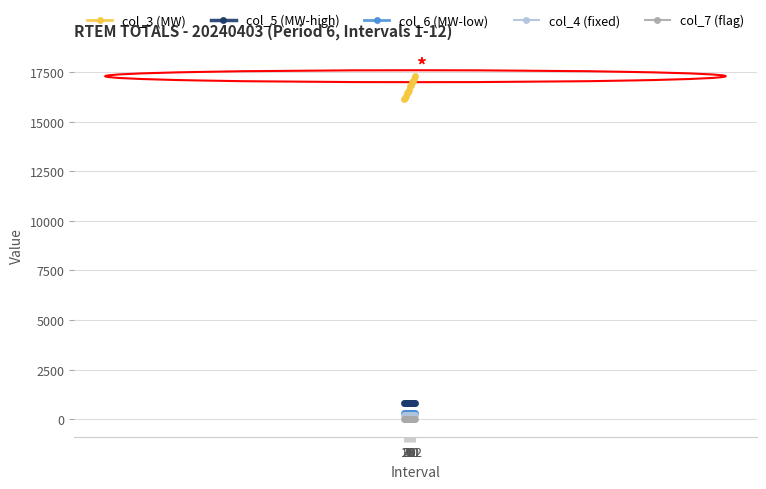

The value of col_3 (MW) at 8 is 3404.4. True or false?

False